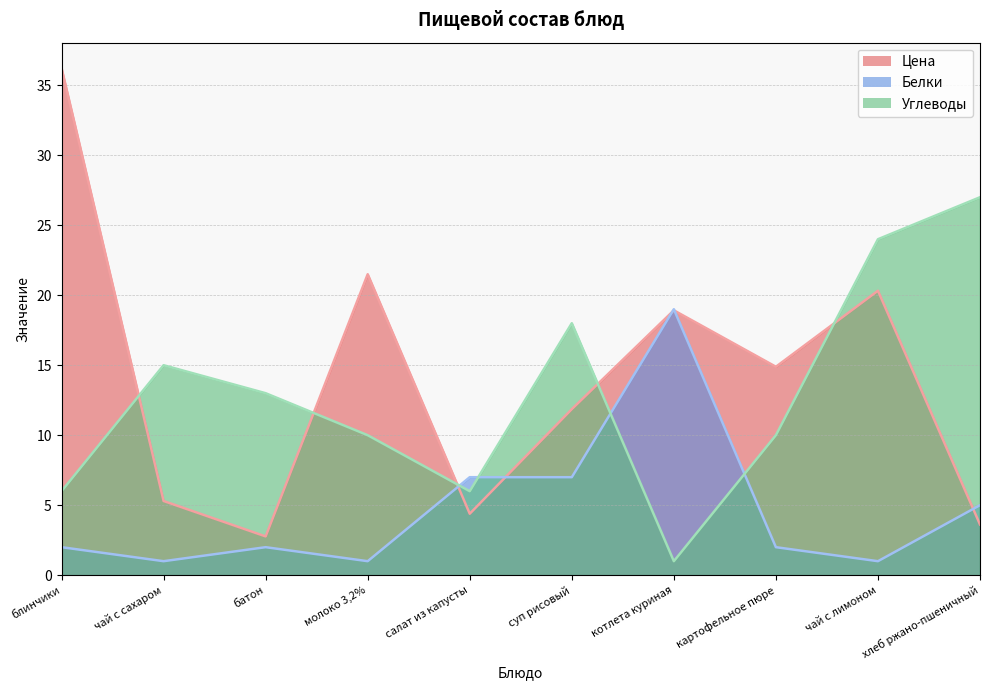

Reading right to left, extract all data points from this chart.

Цена: 3.6	20.3	14.9	18.9	11.9	4.4	21.5	2.8	5.3	36.2
Белки: 5.0	1.0	2.0	19.0	7.0	7.0	1.0	2.0	1.0	2.0
Углеводы: 27.0	24.0	10.0	1.0	18.0	6.0	10.0	13.0	15.0	6.0